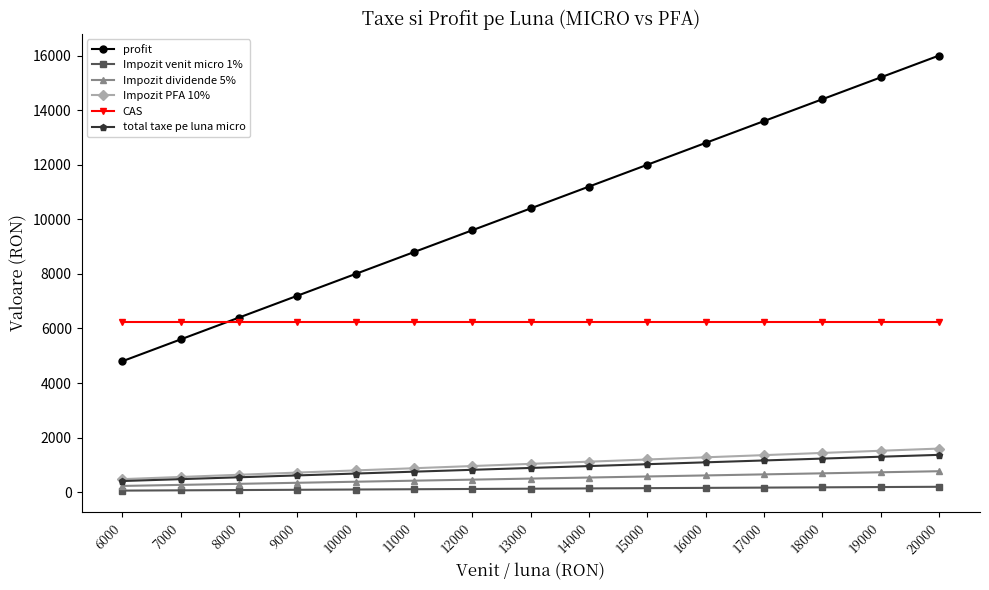

Count the number of categories in the chart.

15